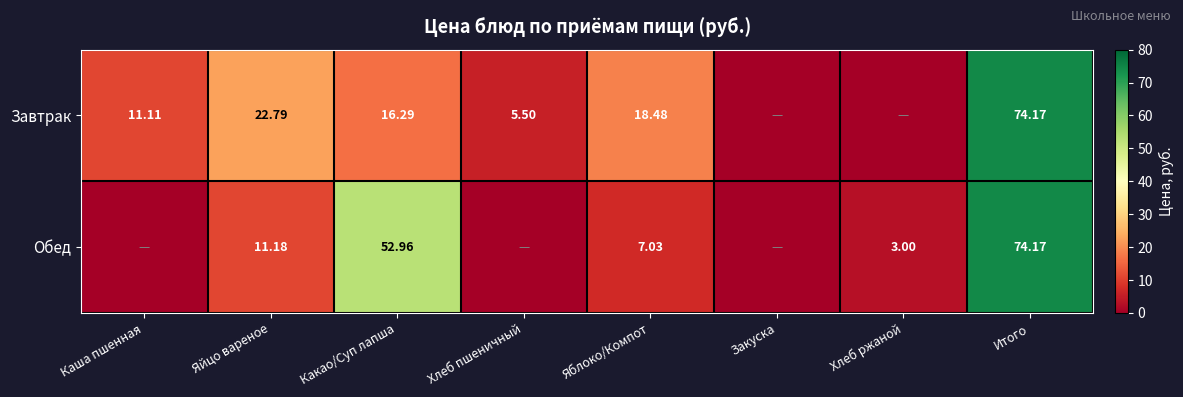

The Завтрак series shows 5.5 at Хлеб пшеничный. True or false?

True